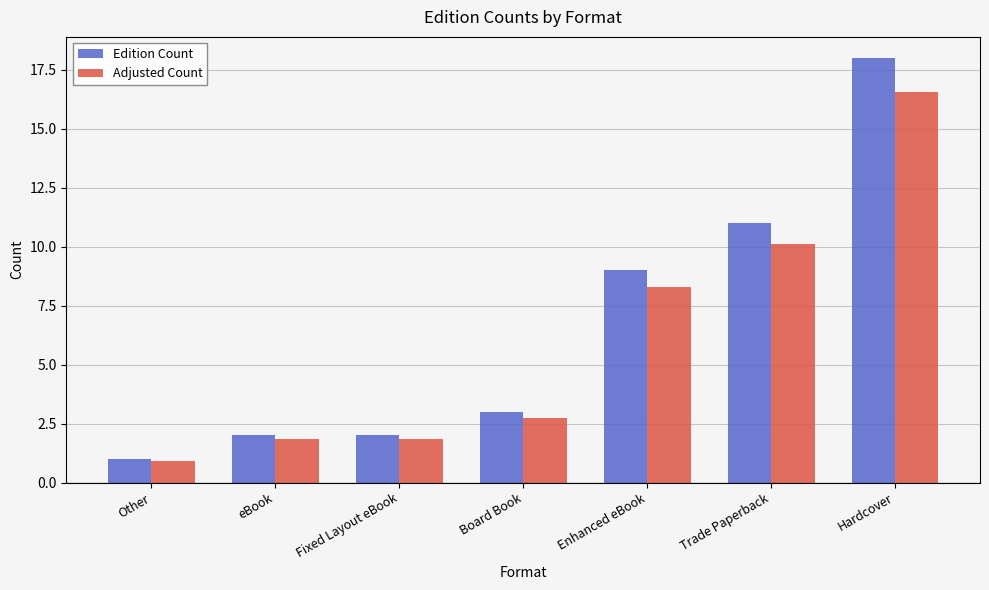

True or false: Adjusted Count has a value of 10.1 at Trade Paperback.

True